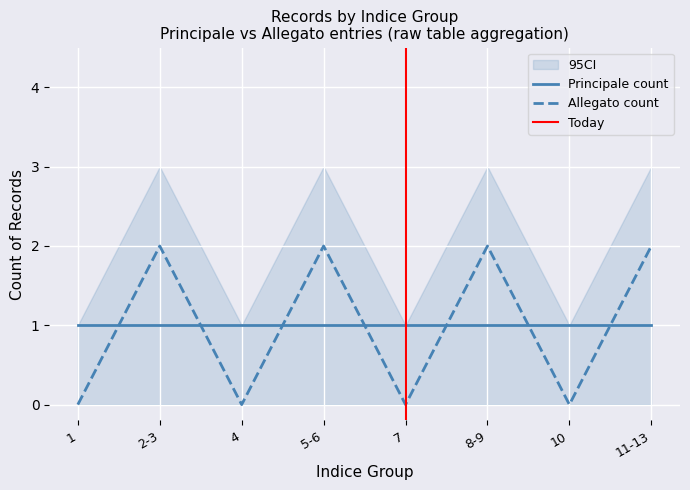

Which has a higher value, 2-3 or 7?

2-3